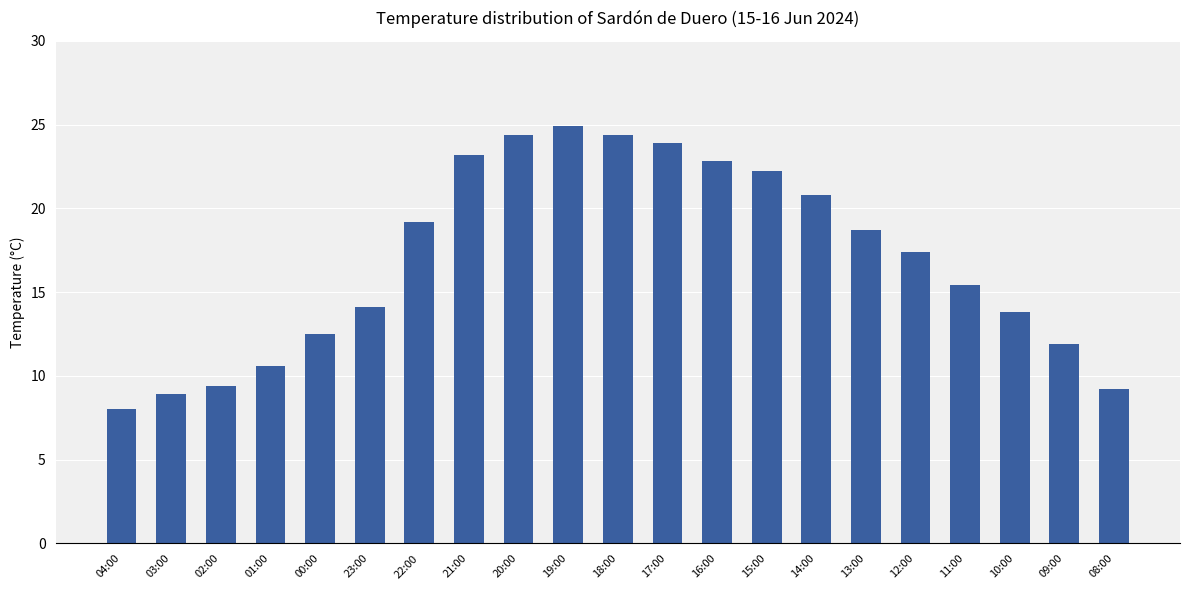

What is the label of the 18th bar from the right?

01:00